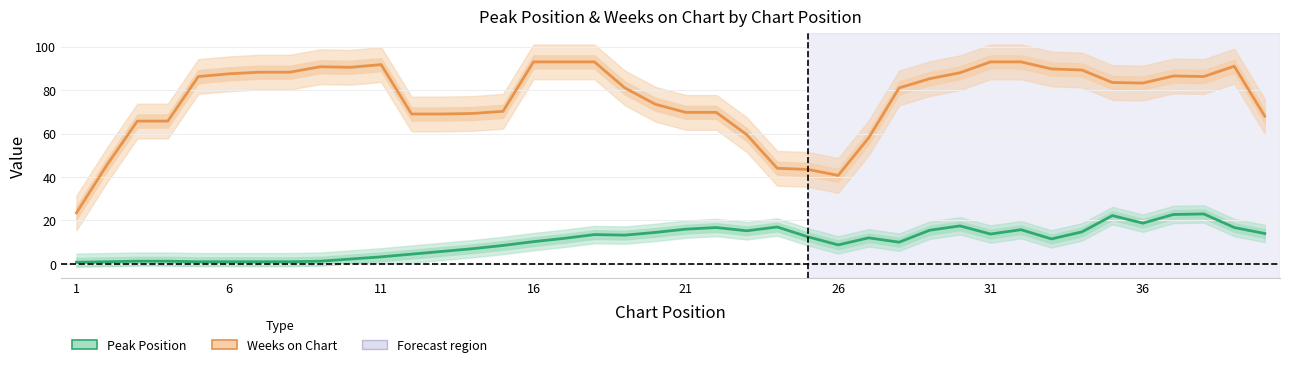

Reading left to right, what are all the values shown in this chart?

Weeks on Chart: 23.5	45.5	65.8	65.8	86.2	87.5	88.2	88.2	90.8	90.5	91.8	69.0	69.0	69.2	70.2	93.0	93.0	93.0	81.0	73.5	69.8	69.8	59.5	44.0	43.5	40.8	58.0	81.0	85.2	88.0	93.0	93.0	89.8	89.2	83.5	83.2	86.5	86.2	91.0	68.0
Peak Position: 0.8	1.0	1.2	1.2	1.0	1.0	1.0	1.0	1.2	2.2	3.2	4.5	5.8	7.0	8.5	10.2	11.8	13.5	13.2	14.5	16.0	16.8	15.2	17.0	12.5	8.8	12.0	10.0	15.5	17.5	13.8	15.8	11.5	14.8	22.2	18.8	22.8	23.0	16.8	14.0